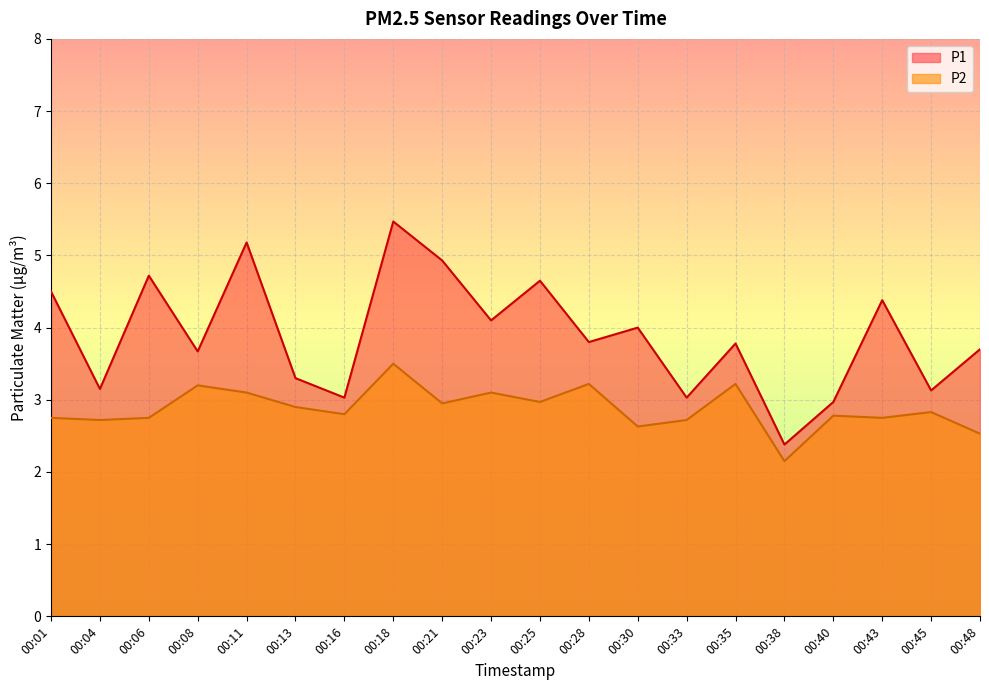

At which category does the chart reach its minimum across all series?

00:38